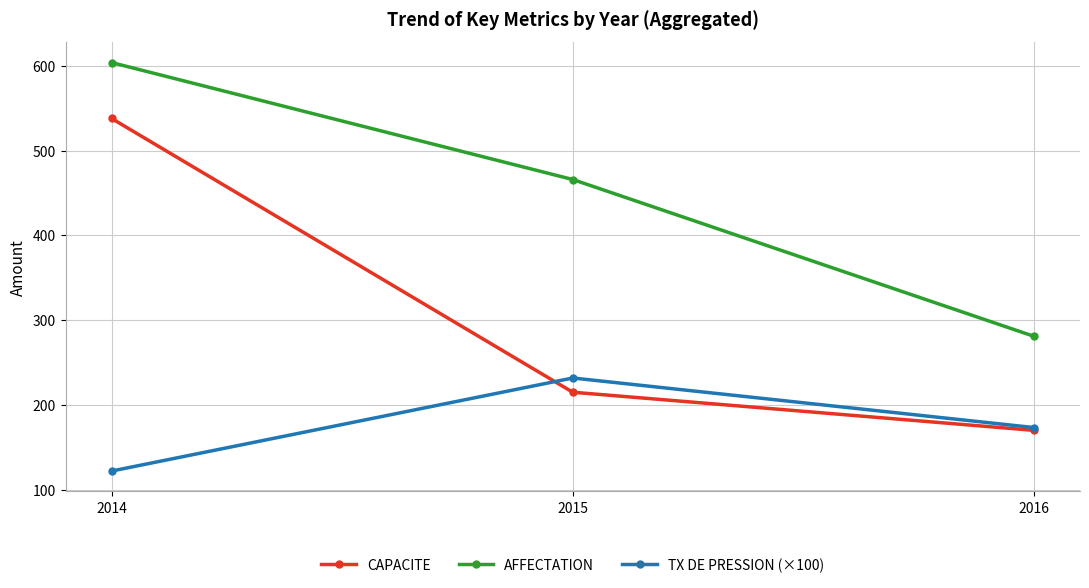

Which series changed the most between 2014 and 2016?

CAPACITE